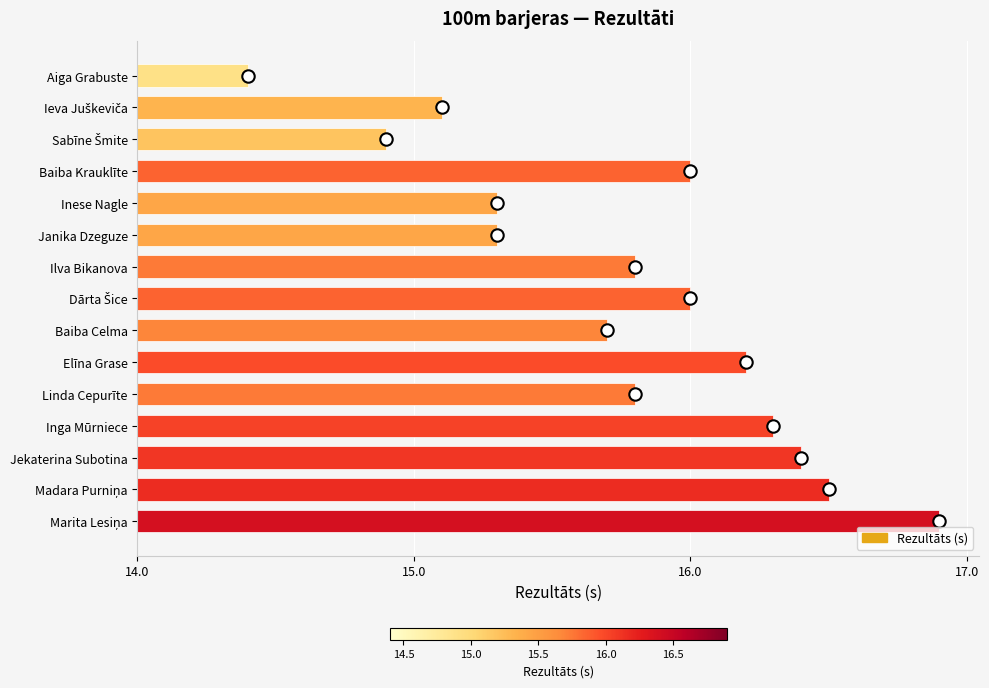

What is the change in value from Dārta Šice to Inga Mūrniece?

+0.3